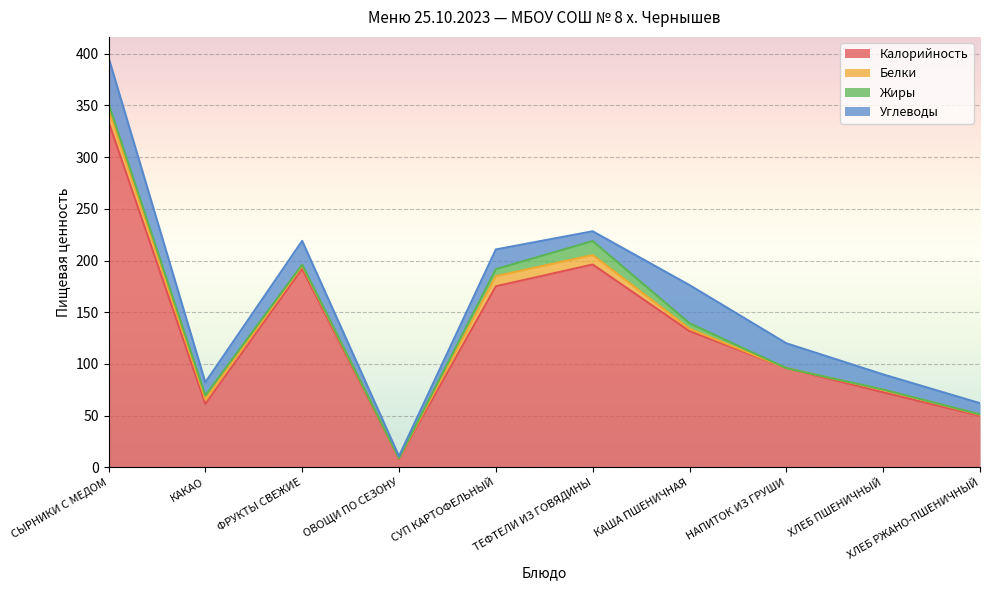

True or false: Белки and Калорийность intersect in this chart.

False